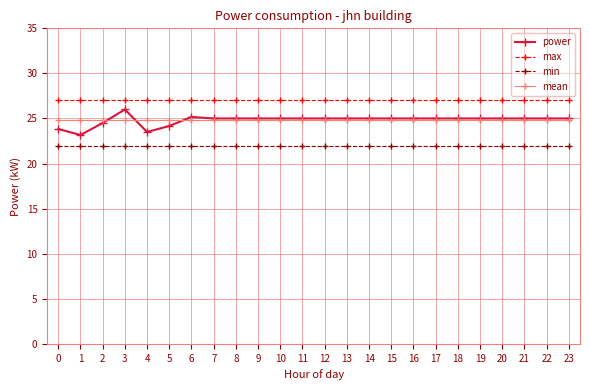

Where is the first local maximum for power?

3